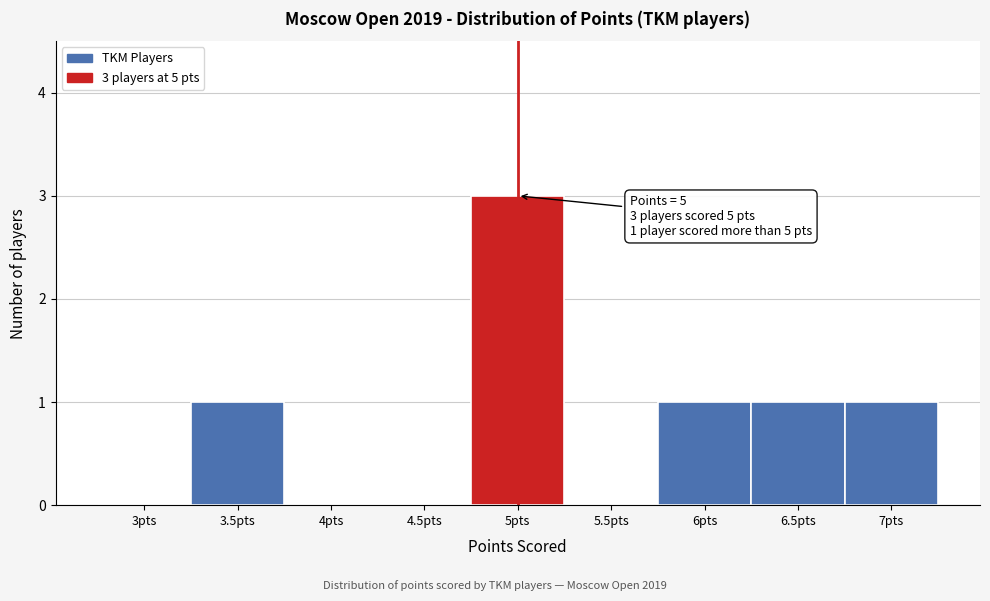

Over which range of the x-axis is the bar tallest?

4.75 to 5.25